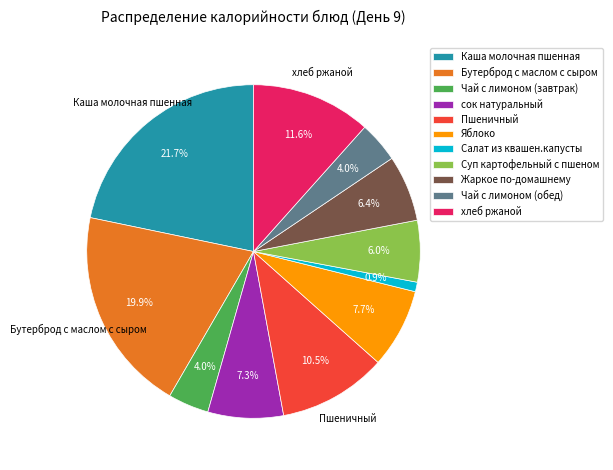

To the nearest percent, what is the combined percentage of Каша молочная пшенная and Пшеничный?

32%